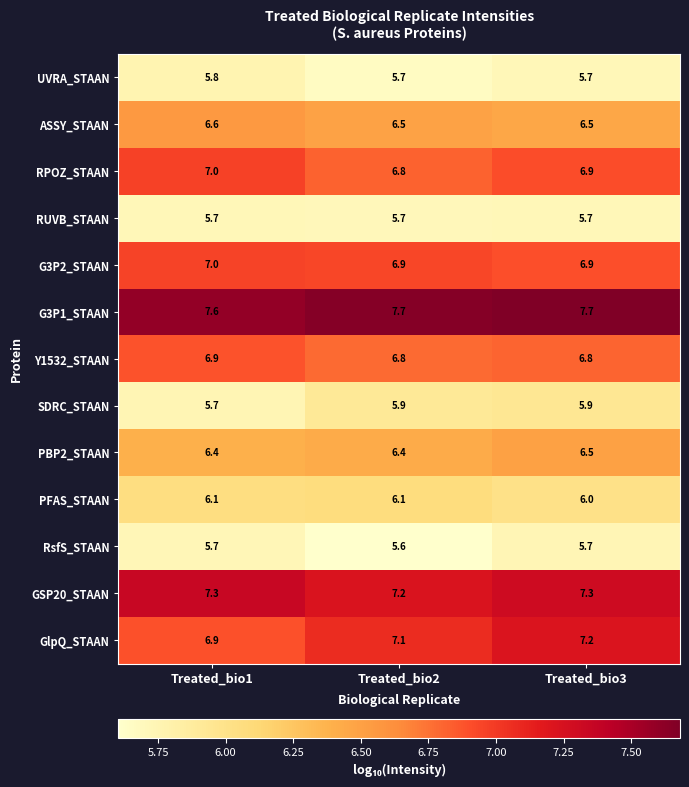

Which series has the largest range (max minus min)?

GlpQ_STAAN